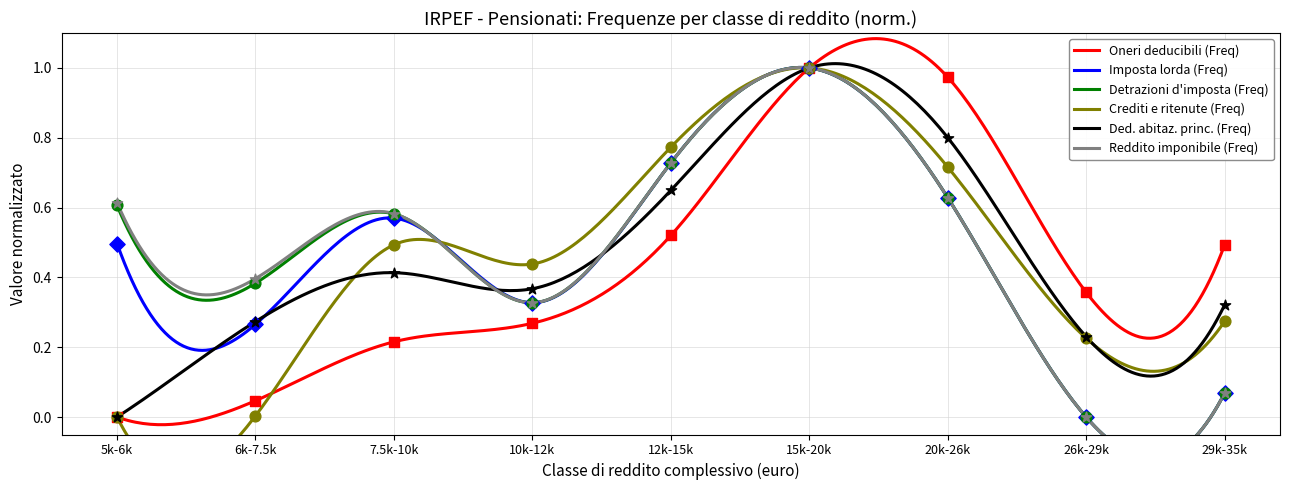

At how many categories does at least one series exceed 0?

9